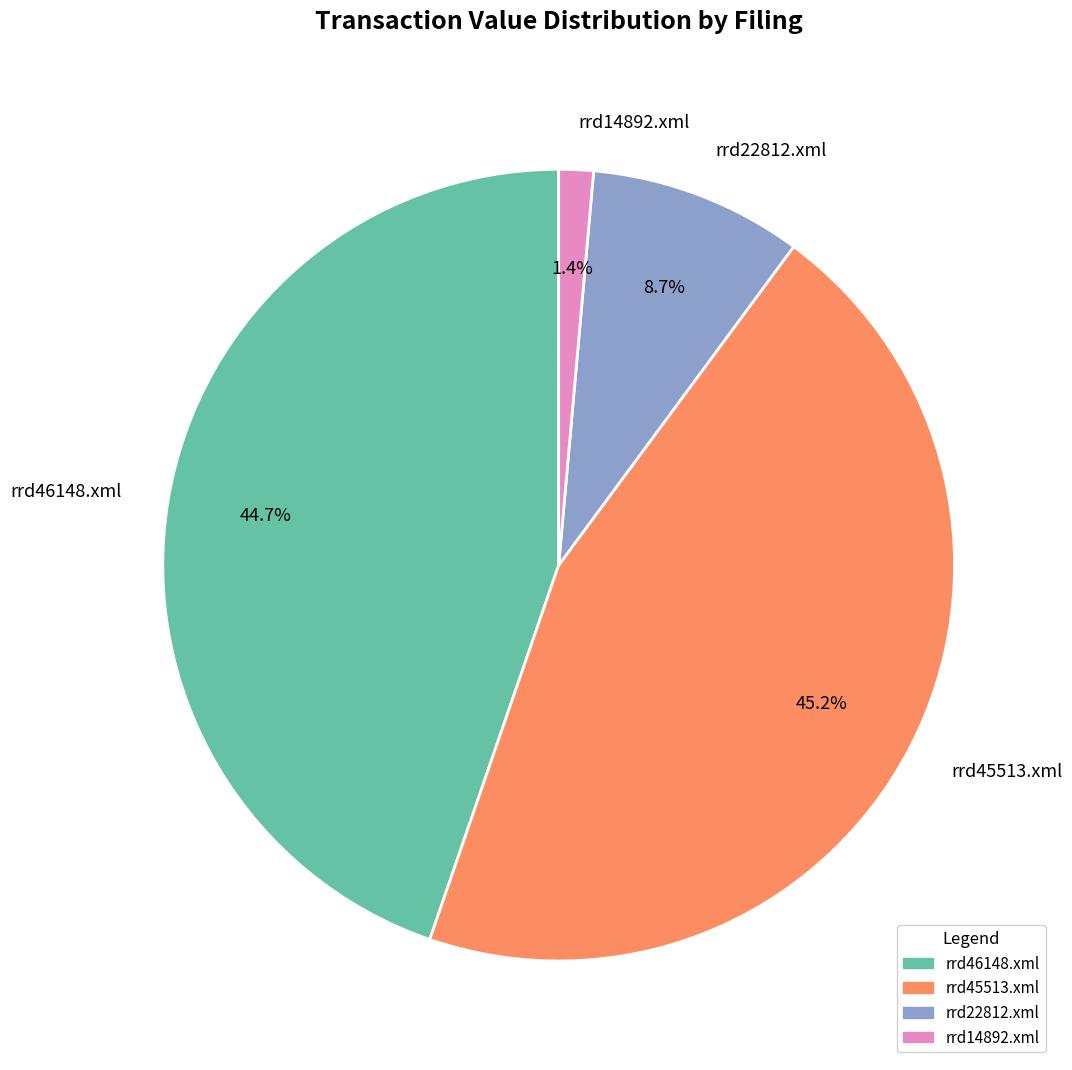

Does any single category account for the majority?

No